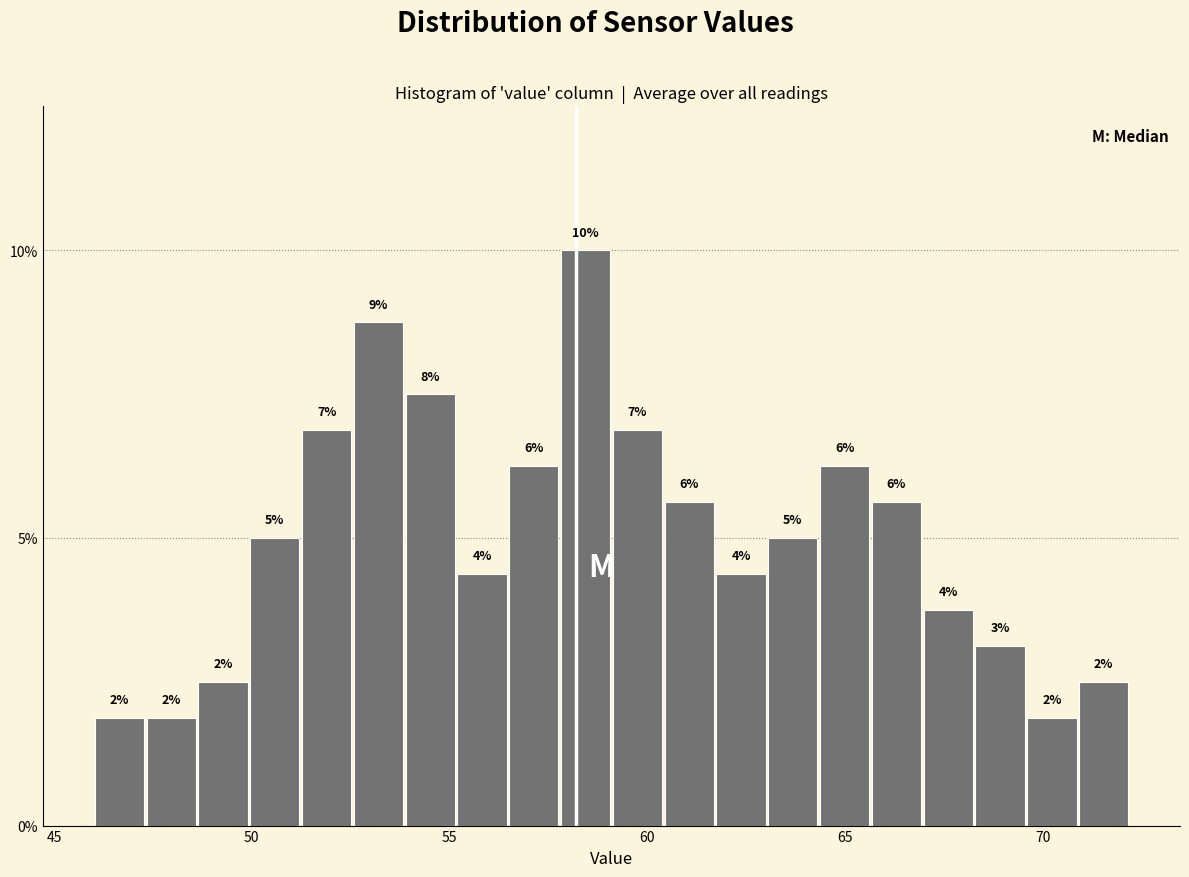

Read against the x-axis, roughly where is the centre of the tallest bar?

58.5